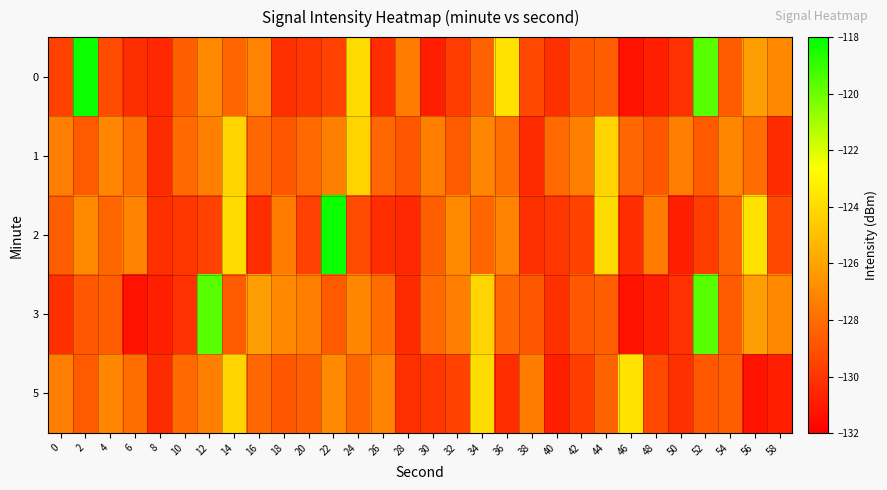

Which has a higher value, 6 or 46?

6